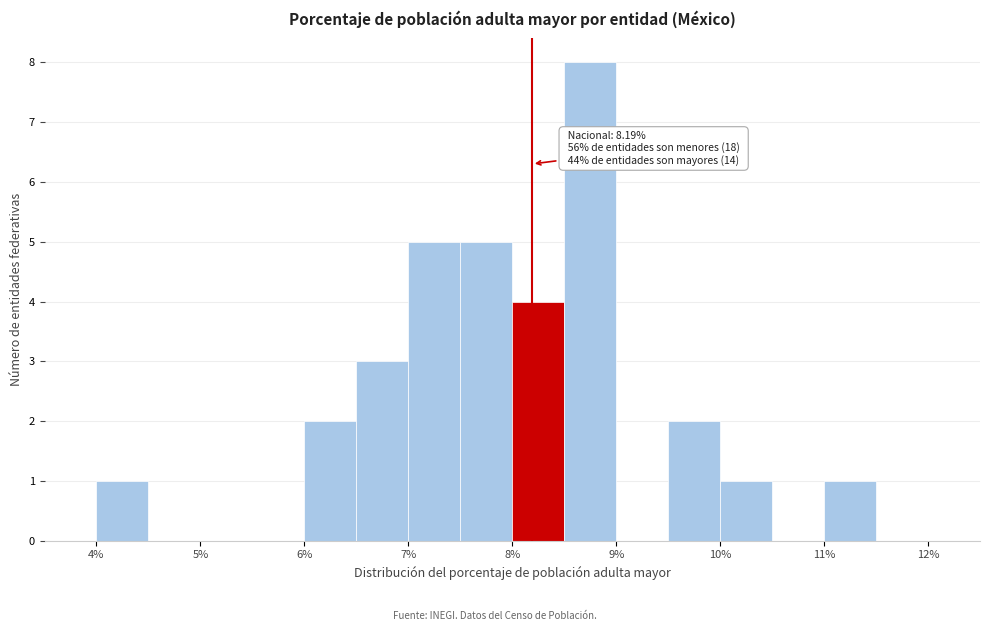

Over which range of the x-axis is the bar tallest?

8.5 to 9.0